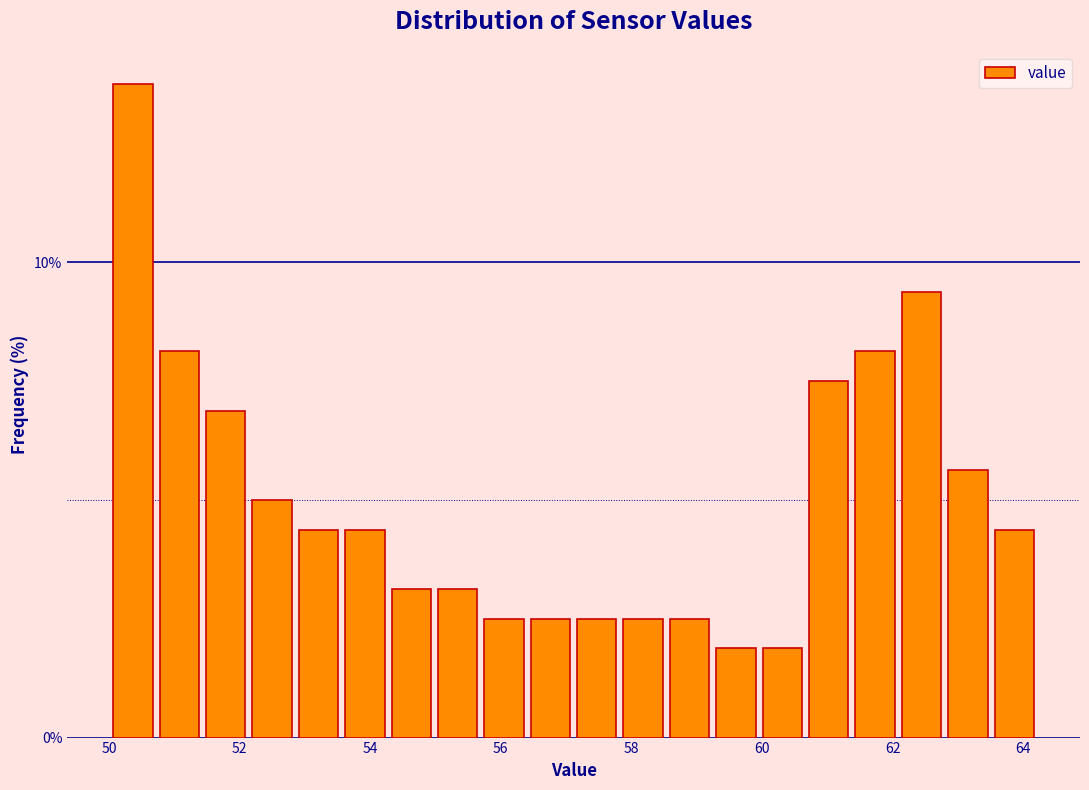

Read against the x-axis, roughly where is the centre of the tallest bar?

50.4